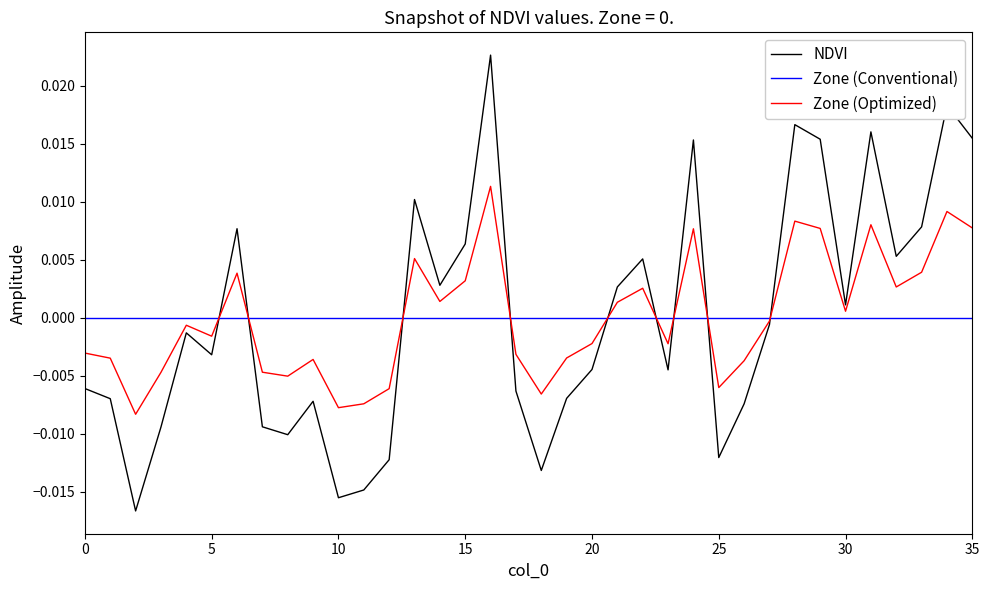

Rank the series by their maximum value, from lowest to highest.

Zone (Conventional), Zone (Optimized), NDVI